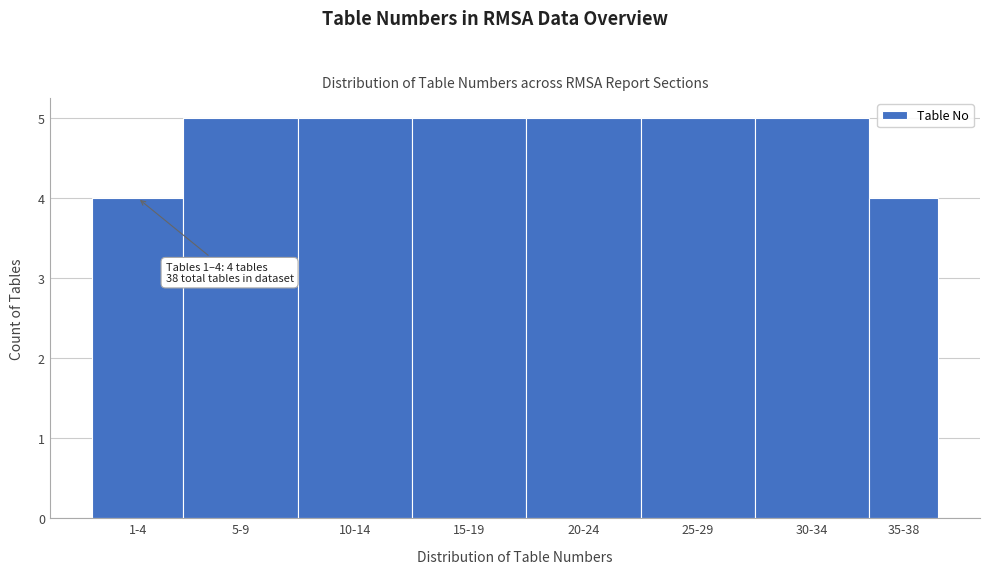

Reading left to right, extract all data points from this chart.

1-4=4	5-9=5	10-14=5	15-19=5	20-24=5	25-29=5	30-34=5	35-38=4